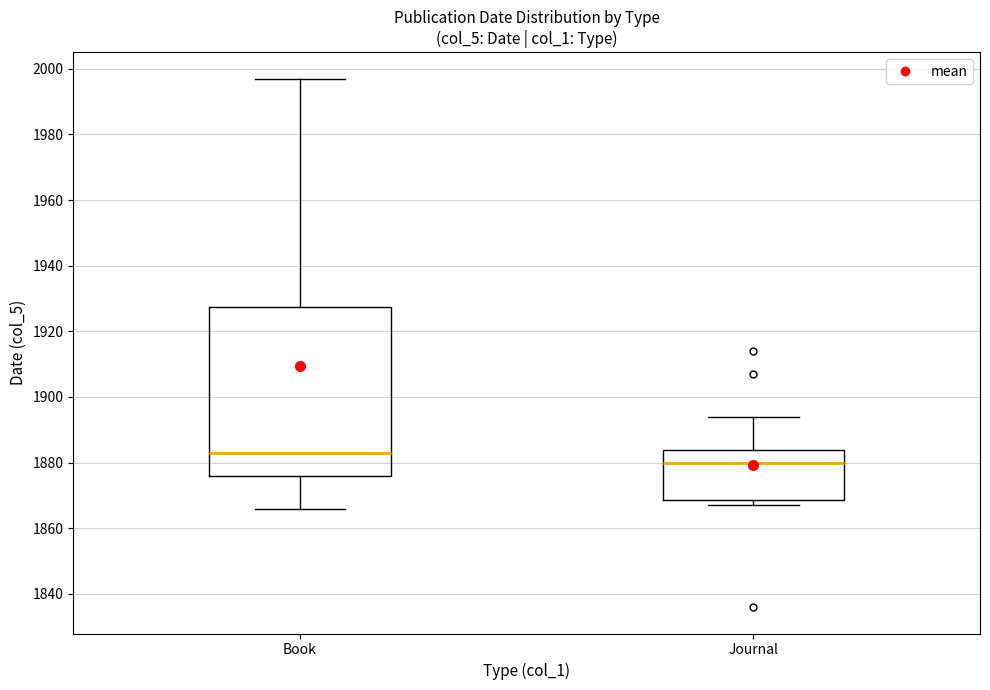

Reading left to right, transcribe this box plot: for each box, give where its median line is, the range the box spans, and where its two whiskers end, as read against the y-axis. The values are not printed on the chart, so give them approximately, as read against the axis.

Book: median 1884, box 1876 to 1928, whiskers 1866 to 1998
Journal: median 1880, box 1868 to 1884, whiskers 1868 (just below the box's lower edge) to 1894